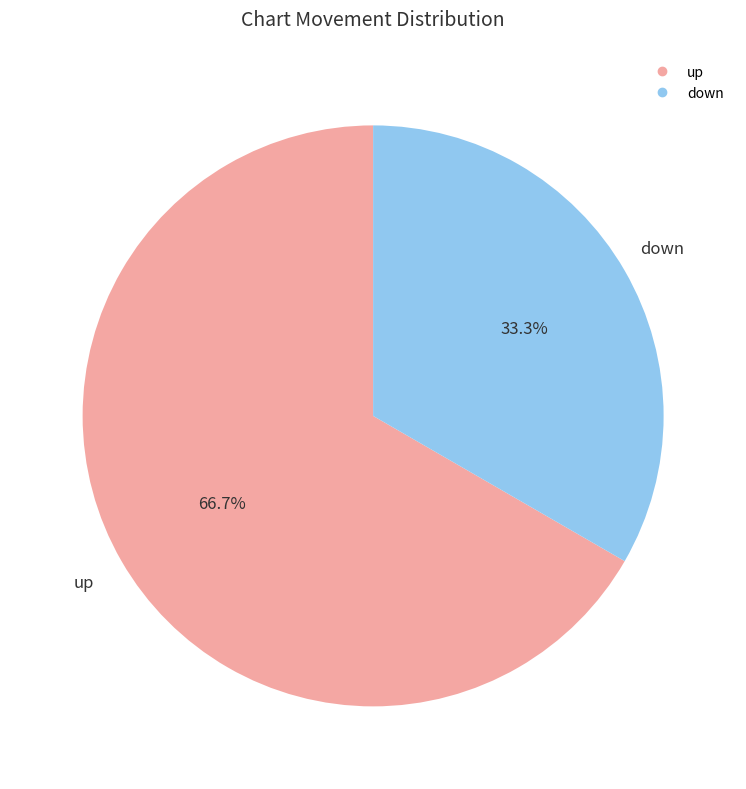

Between down and up, which is larger?

up